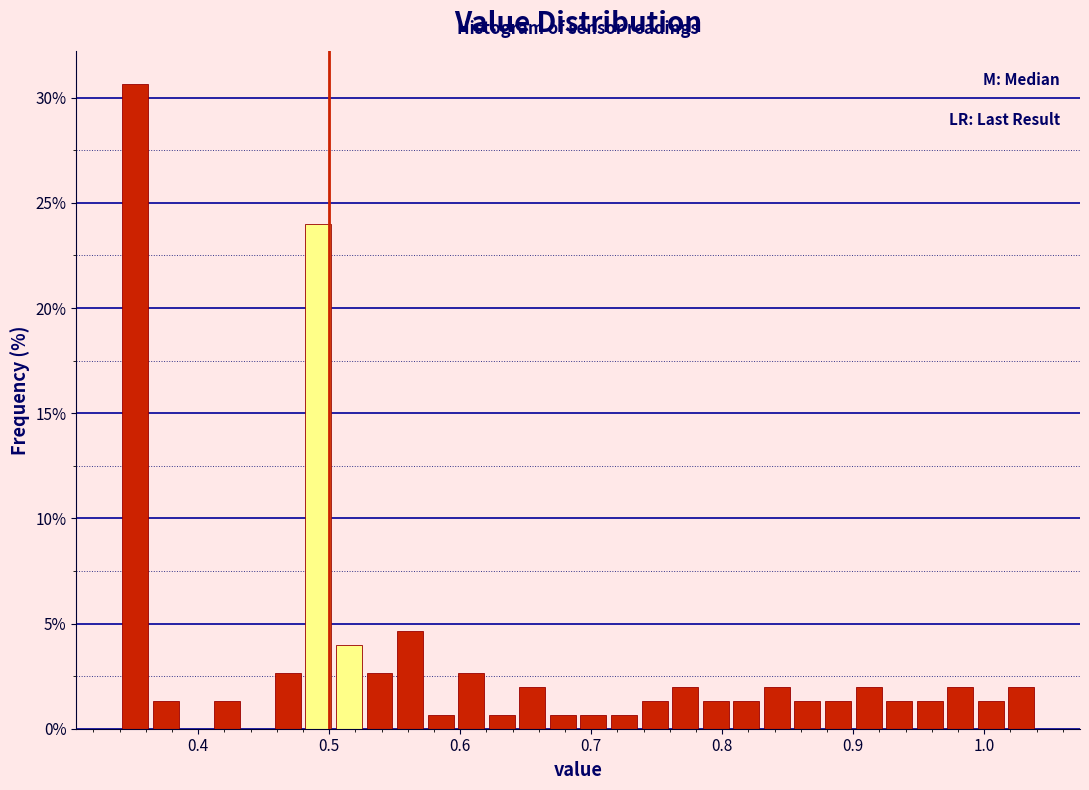

Read against the x-axis, roughly where is the centre of the tallest bar?

0.35